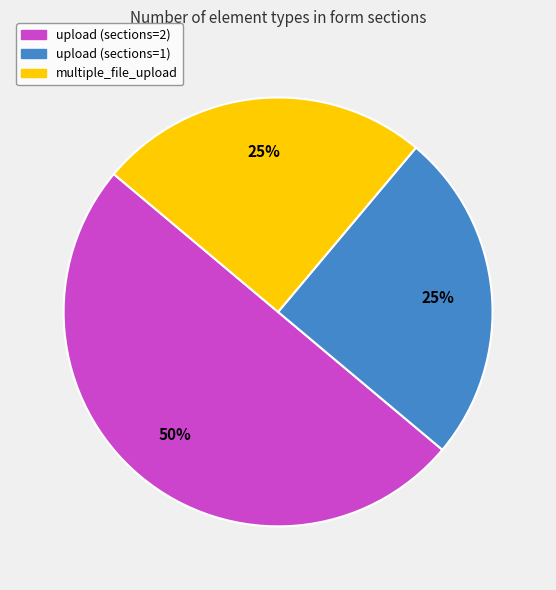

To the nearest percent, what is the difference between the largest and smallest slice percentages?

25%